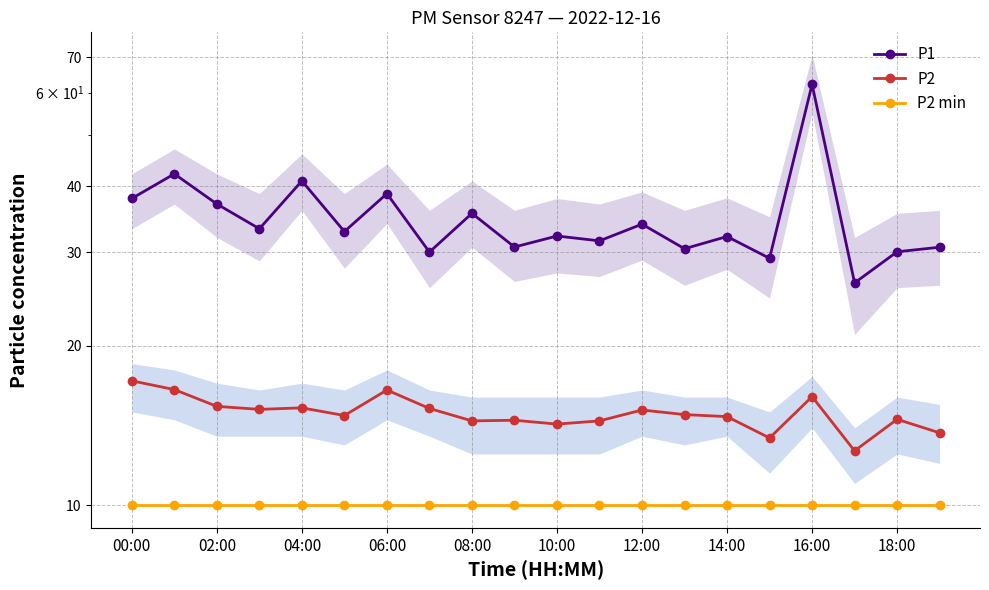

True or false: P2 and P1 intersect in this chart.

False